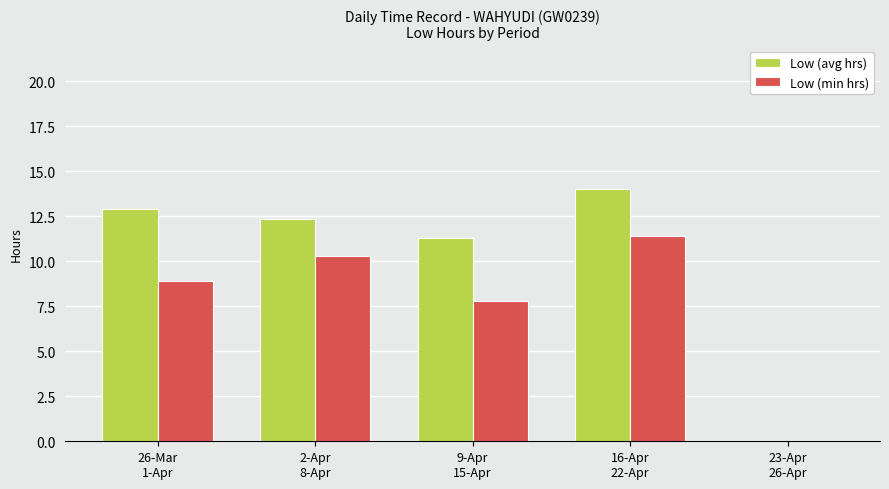

Which series has the largest total across all categories?

Low (avg hrs)